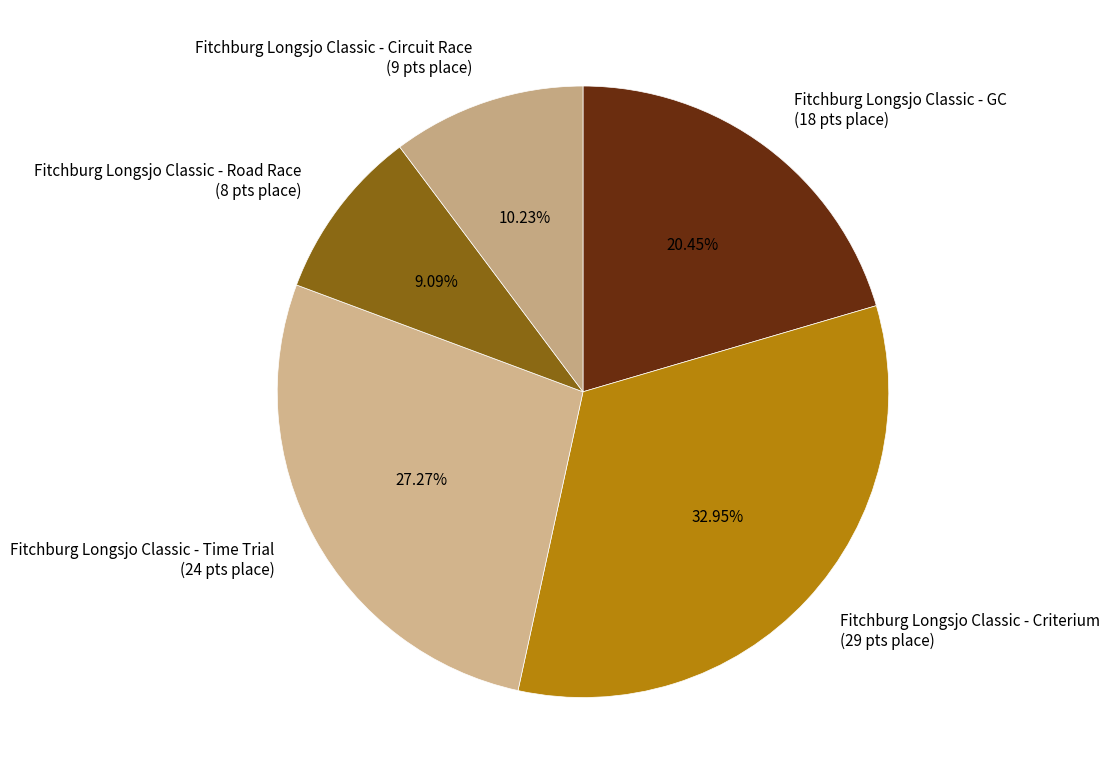

Combined, do Fitchburg Longsjo Classic - GC and Fitchburg Longsjo Classic - Criterium account for over 50%?

Yes